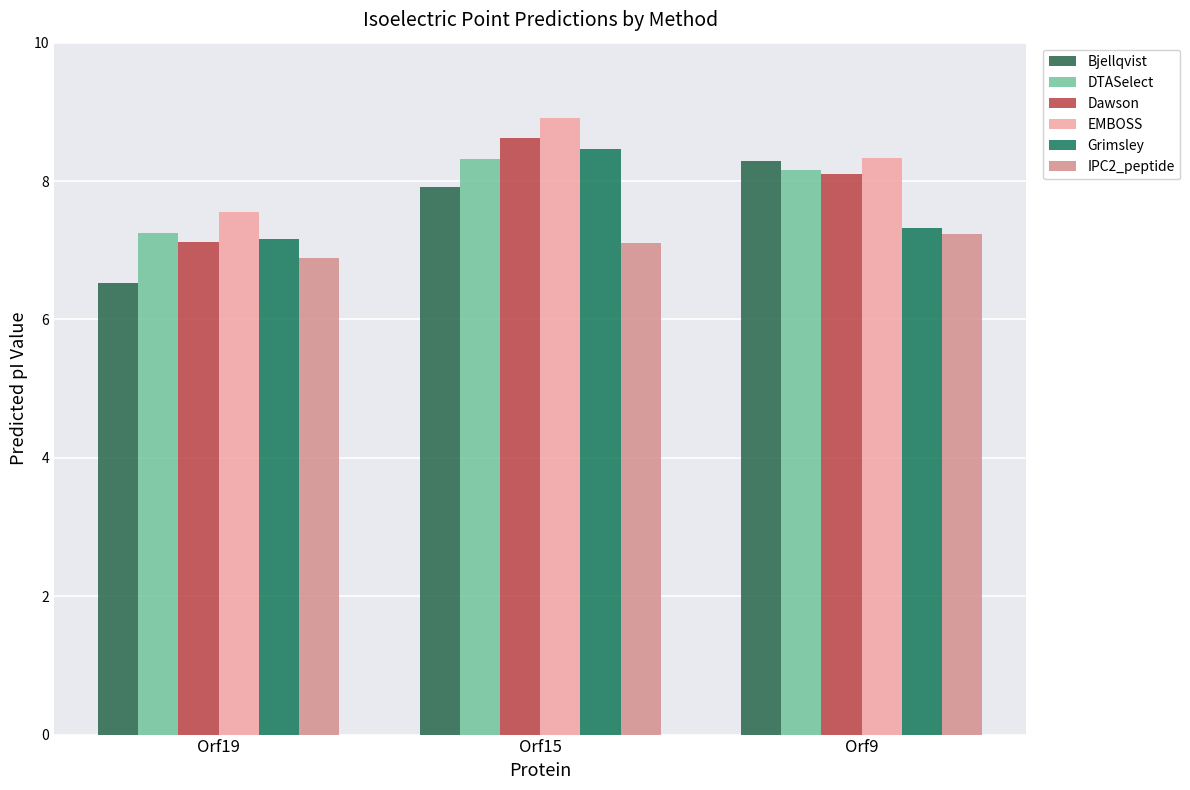

Reading left to right, transcribe all the data shown in this chart.

Bjellqvist: Orf19=6.5	Orf15=7.9	Orf9=8.3
DTASelect: Orf19=7.2	Orf15=8.3	Orf9=8.2
Dawson: Orf19=7.1	Orf15=8.6	Orf9=8.1
EMBOSS: Orf19=7.6	Orf15=8.9	Orf9=8.3
Grimsley: Orf19=7.2	Orf15=8.5	Orf9=7.3
IPC2_peptide: Orf19=6.9	Orf15=7.1	Orf9=7.2